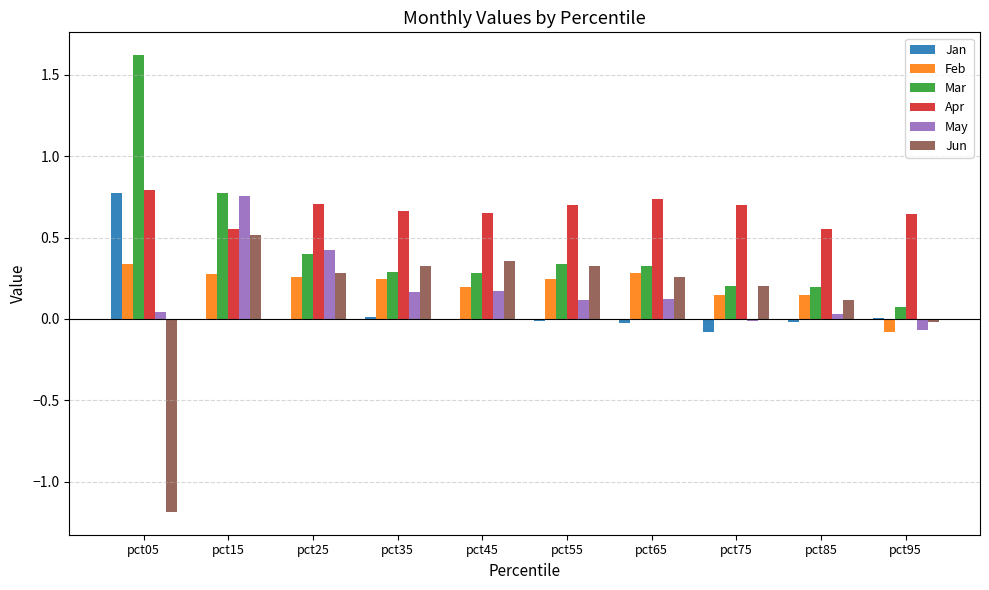

Count the Feb values in the range 0 to 1.

9